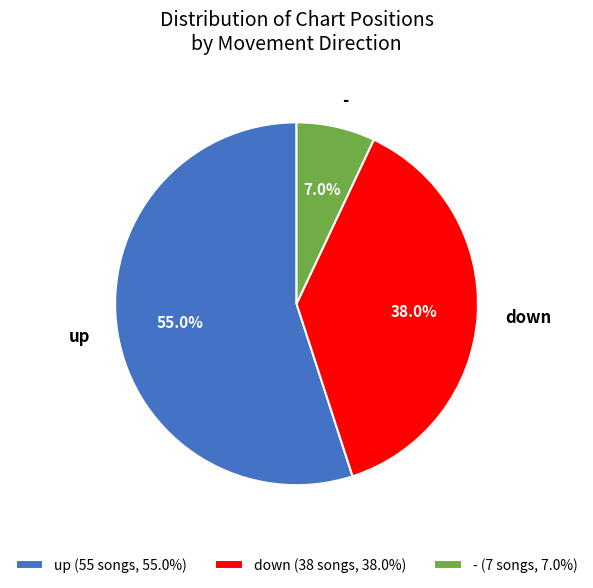

Count the number of slices in the pie.

3